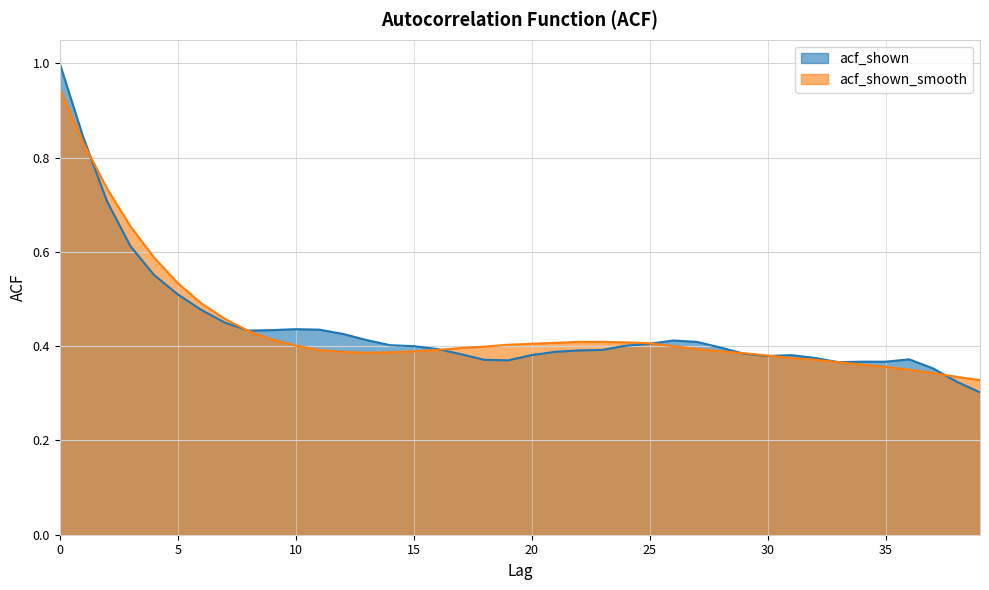

What is the value of the acf_shown_smooth point at the 13th from the left?

0.4